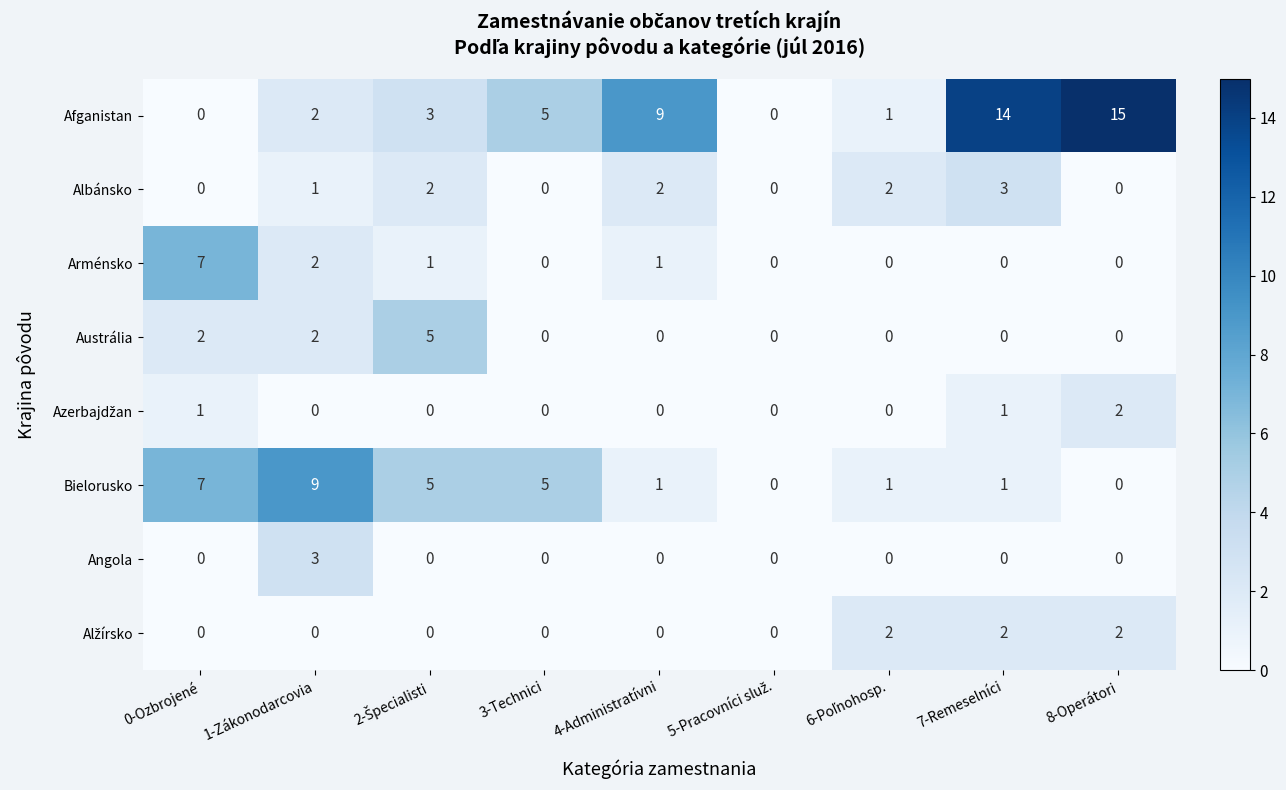

The Angola series shows 0 at 8-Operátori. True or false?

True